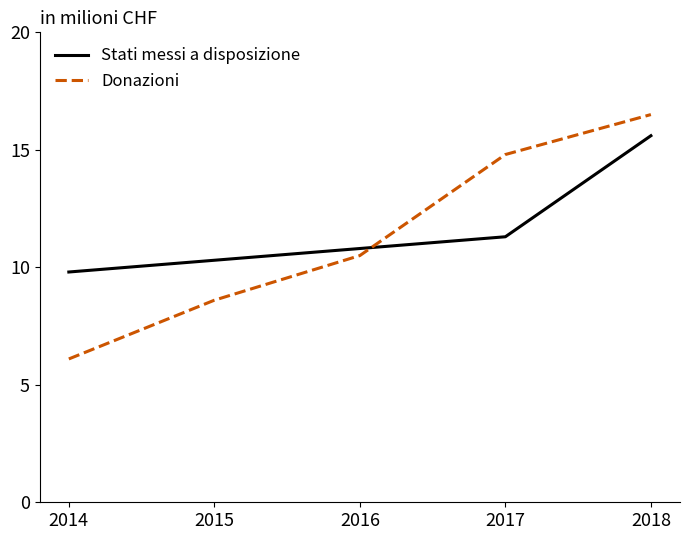

List the labels in order of Stati messi a disposizione value, largest first.

2018, 2017, 2016, 2015, 2014